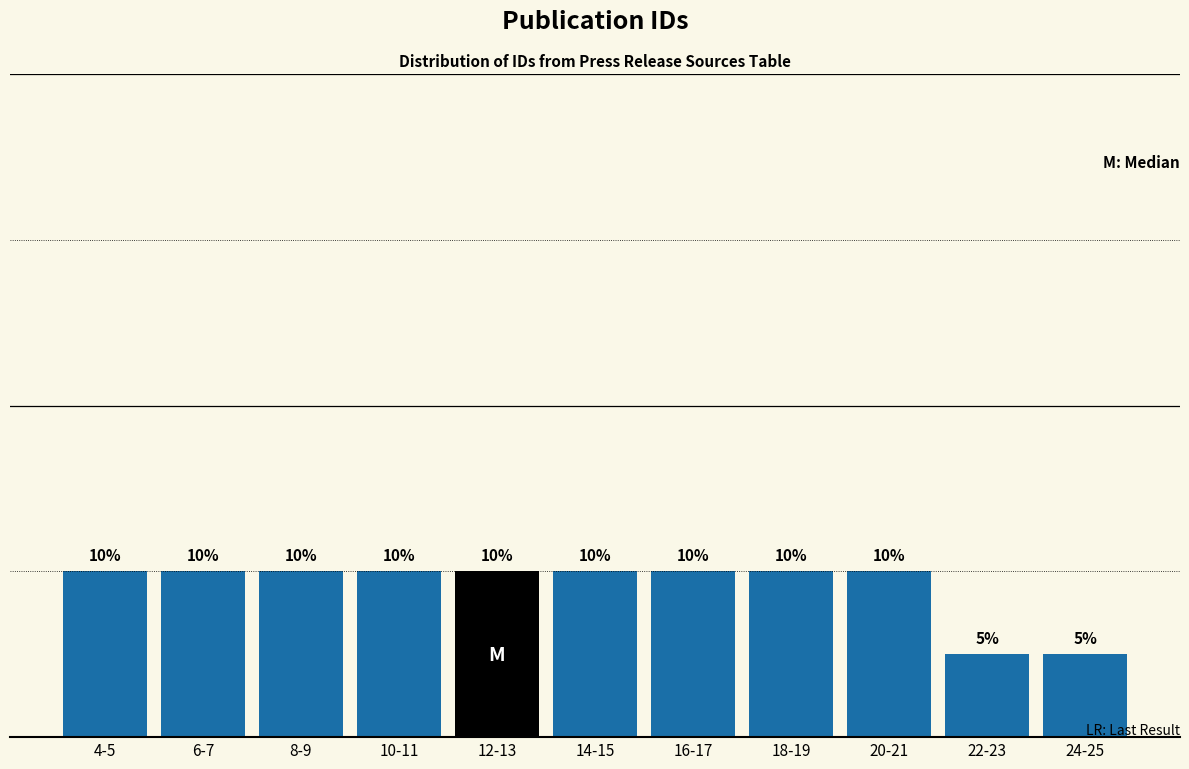

Between 10-11 and 22-23, which is larger?

10-11